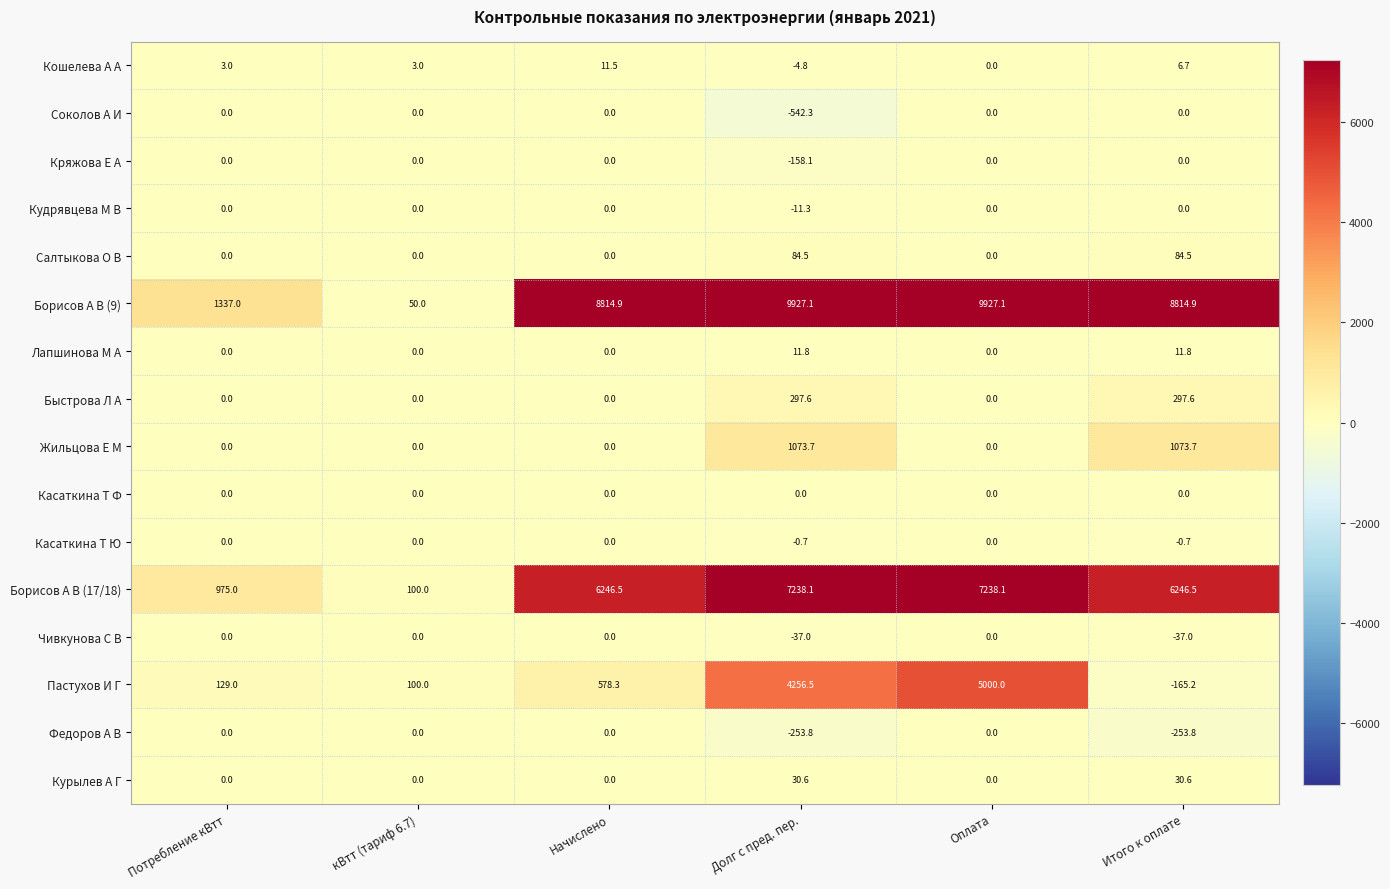

At which category is the sum across all series the highest?

Оплата